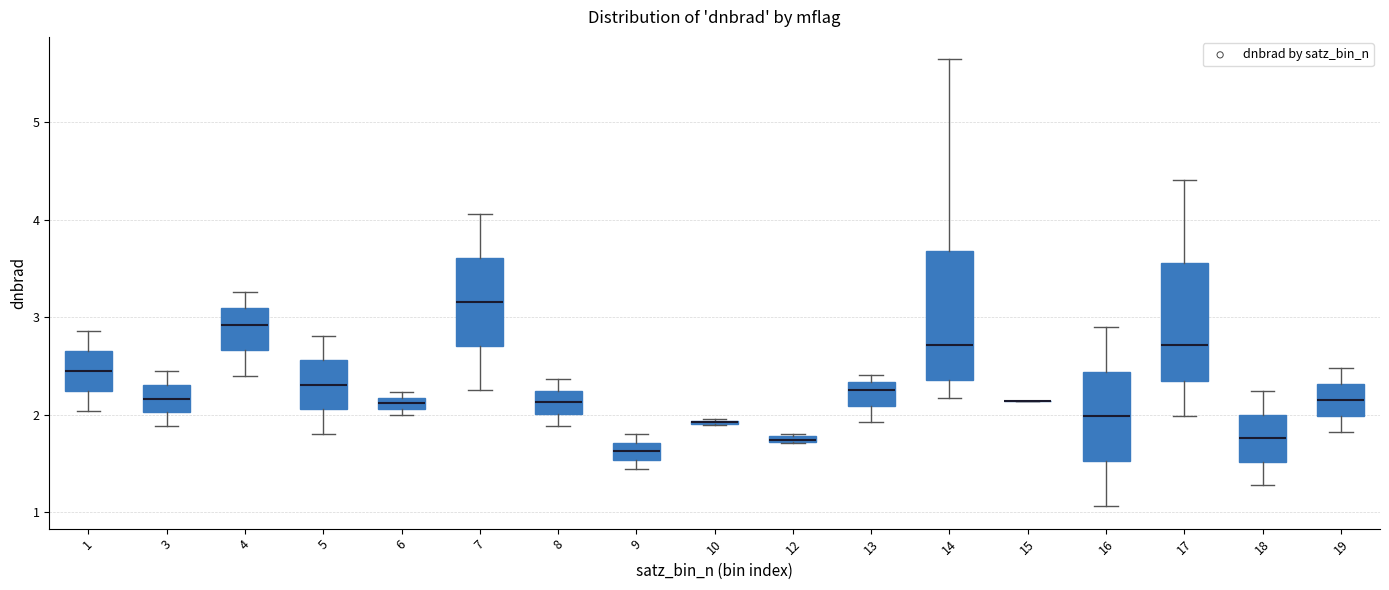

Where is the lower edge of the box at x = 12 on the y-axis? The values are not printed on the chart, so give them approximately, as read against the axis.

1.7